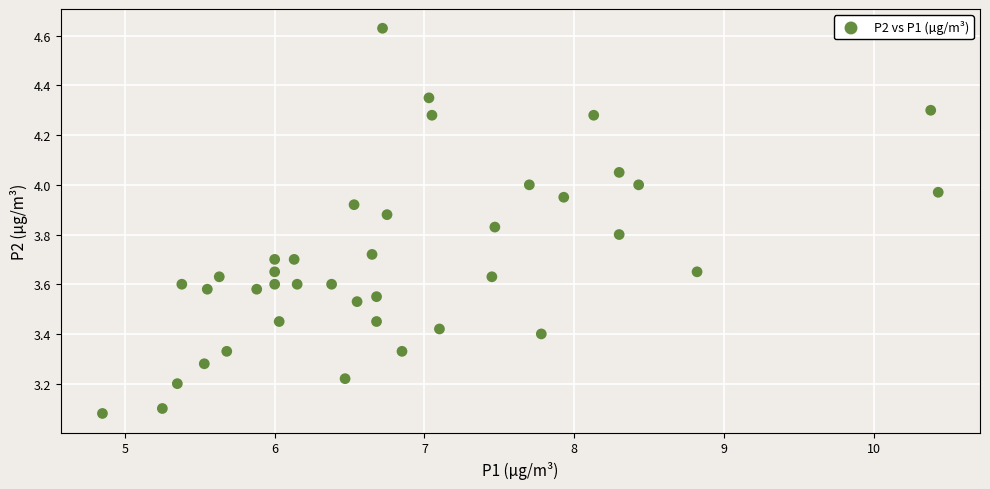

What is the range of X values (max minus min)?

5.6